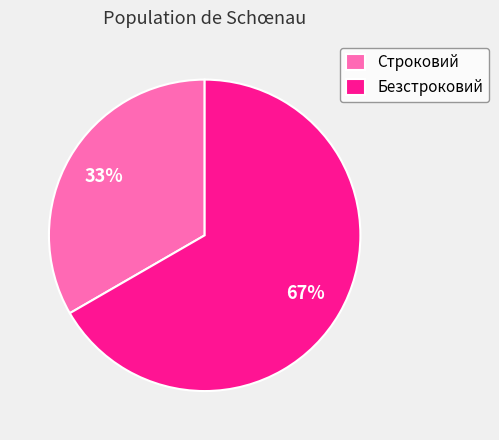

To the nearest percent, what is the average slice percentage?

50%